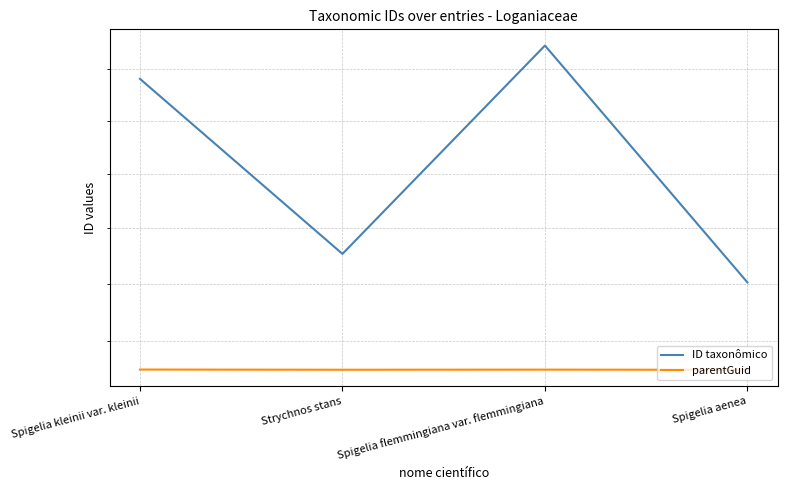

What is the value of the parentGuid point at the 4th from the left?

335171